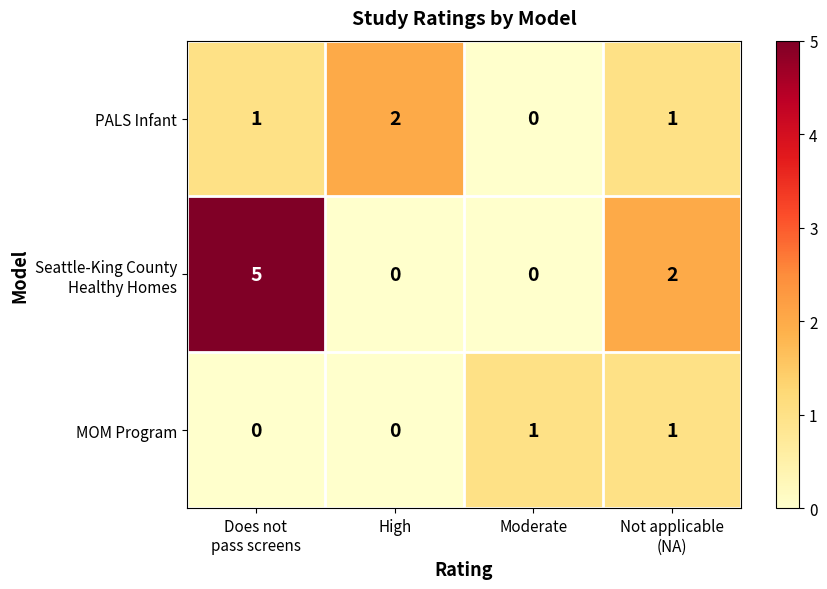

How many MOM Program values are between 0 and 1?

4